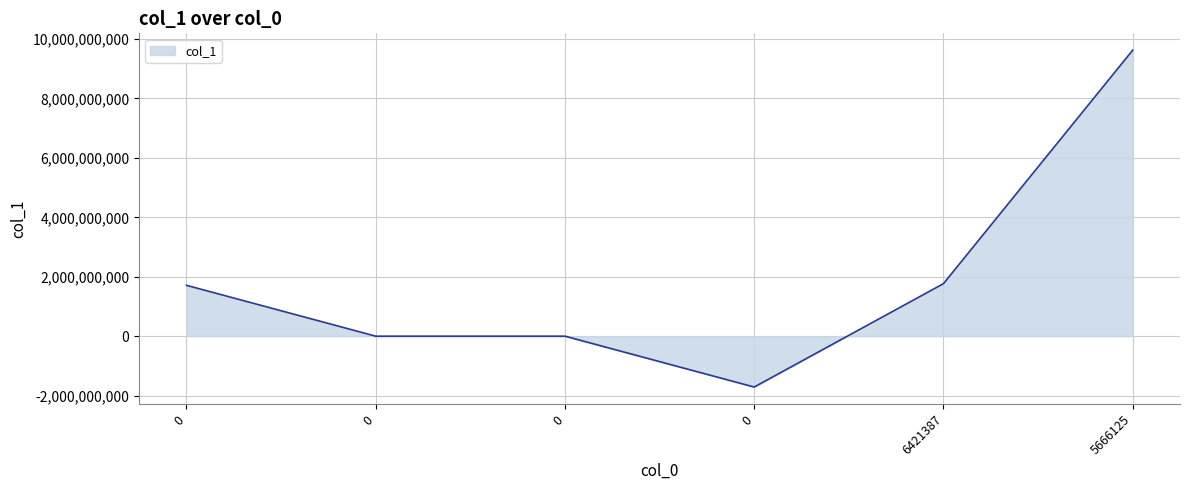

The value at 0 is 1711830000. True or false?

True